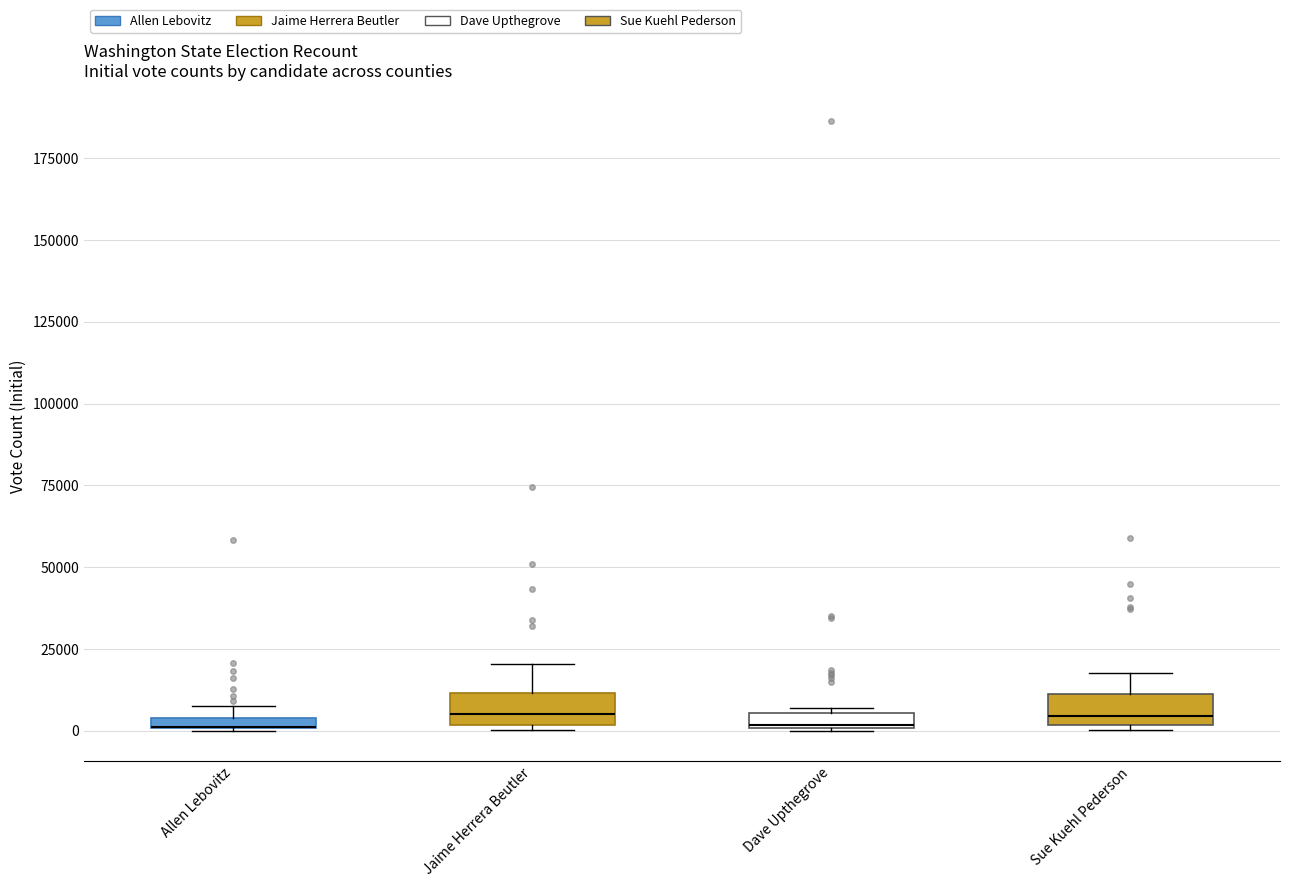

Where is the lower edge of the box for Dave Upthegrove on the y-axis? The values are not printed on the chart, so give them approximately, as read against the axis.

0